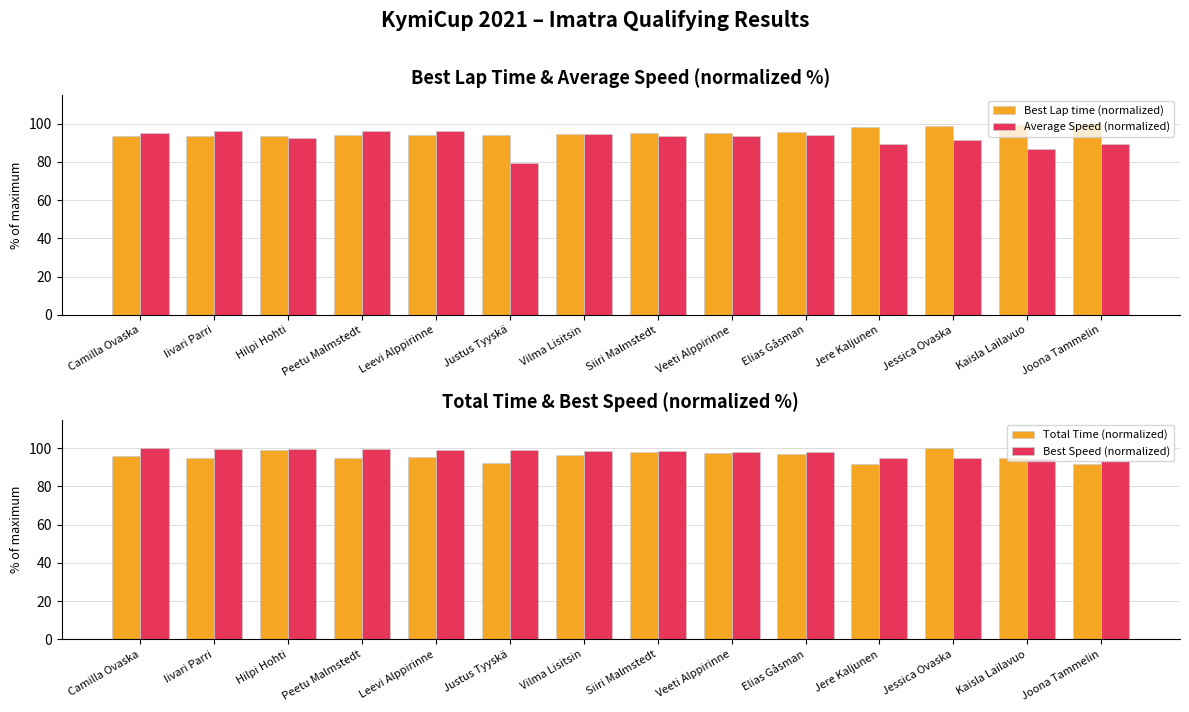

Reading right to left, list all the values displayed in this chart.

Best Lap time (normalized): 100.0	99.2	98.6	98.4	95.4	95.4	94.9	94.8	94.3	94.3	94.0	93.7	93.7	93.5
Average Speed (normalized): 89.6	86.6	91.4	89.6	94.1	93.8	93.4	94.9	79.3	96.0	96.2	92.4	96.4	95.1
Total Time (normalized): 91.8	95.0	100.0	91.9	97.1	97.4	97.8	96.3	92.2	95.2	95.0	99.0	94.8	96.1
Best Speed (normalized): 93.5	94.3	94.9	95.0	98.0	98.1	98.5	98.7	99.1	99.2	99.5	99.8	99.8	100.0